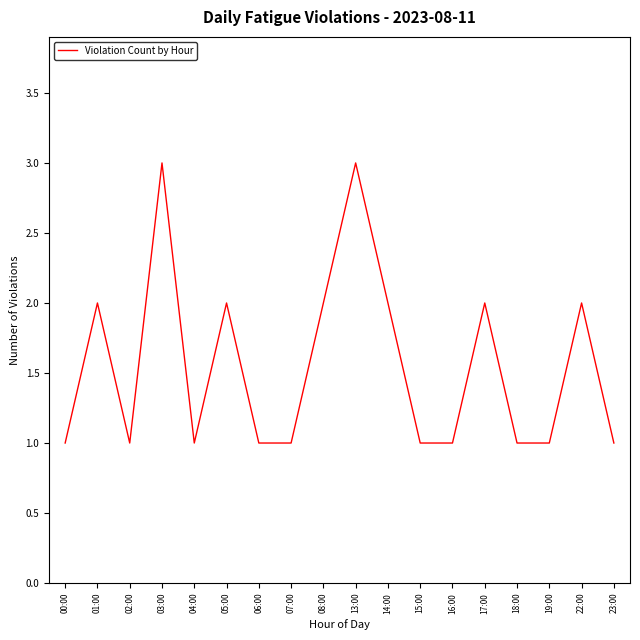

What position from the left is 22:00?

17